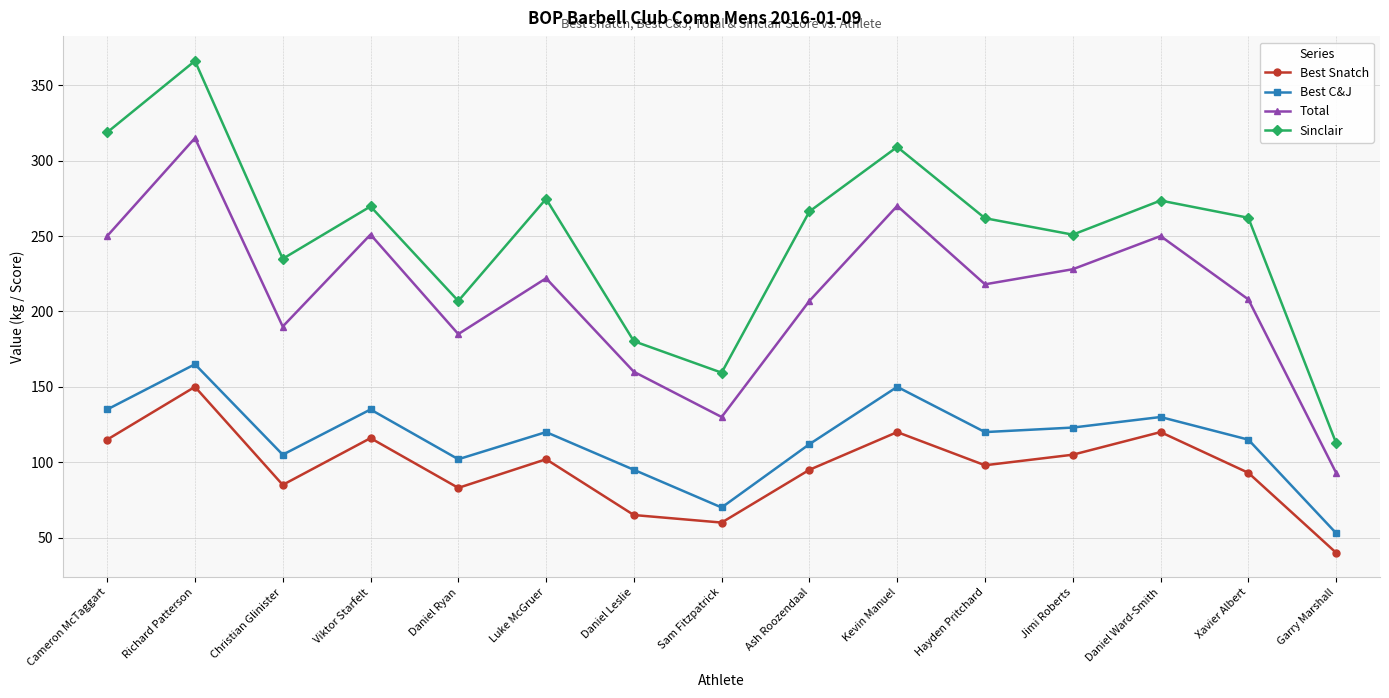

What is the difference between the highest and lowest values at Christian Glinister?

149.9